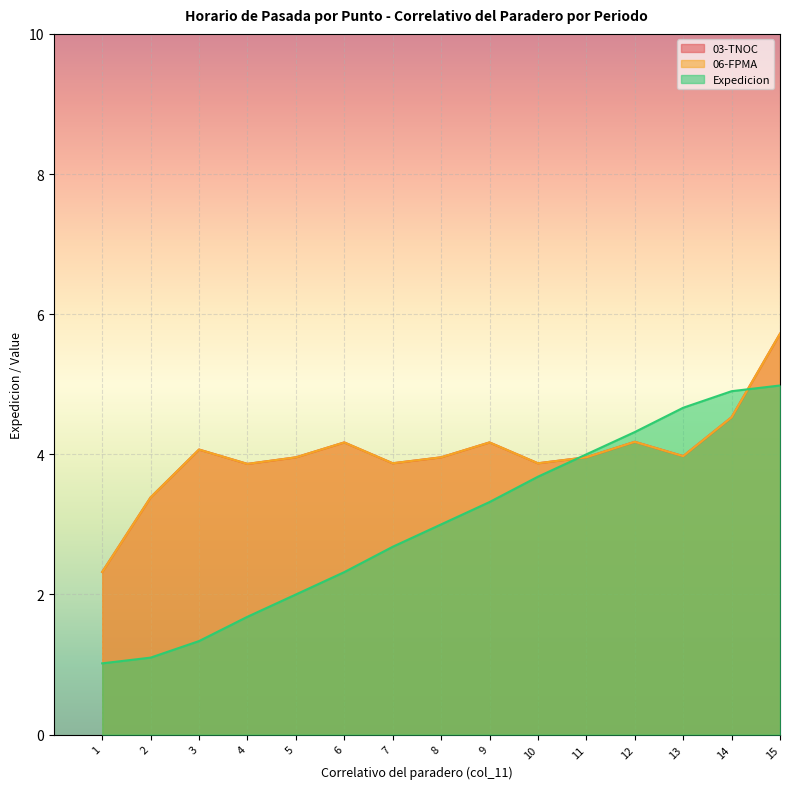

What is the lowest value of the Expedicion series?

1.0